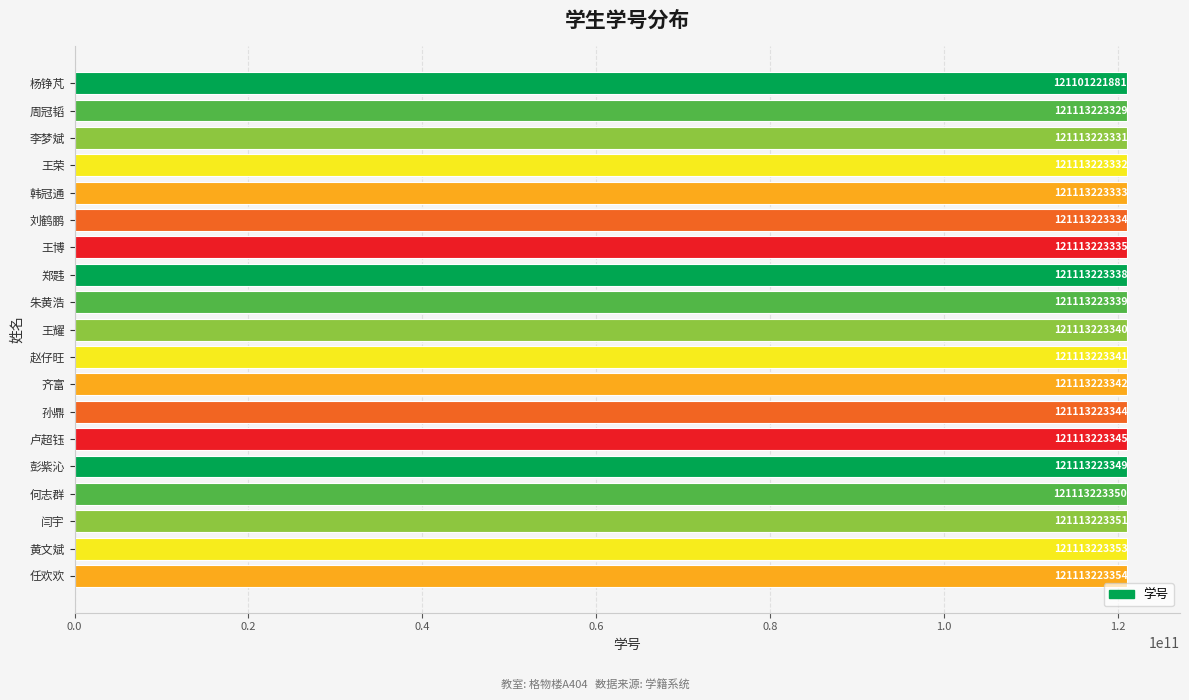

Does the chart contain any negative values?

No